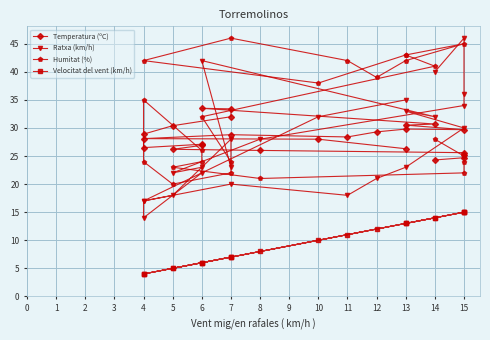

What is the average value of the Ratxa (km/h) series?

27.2